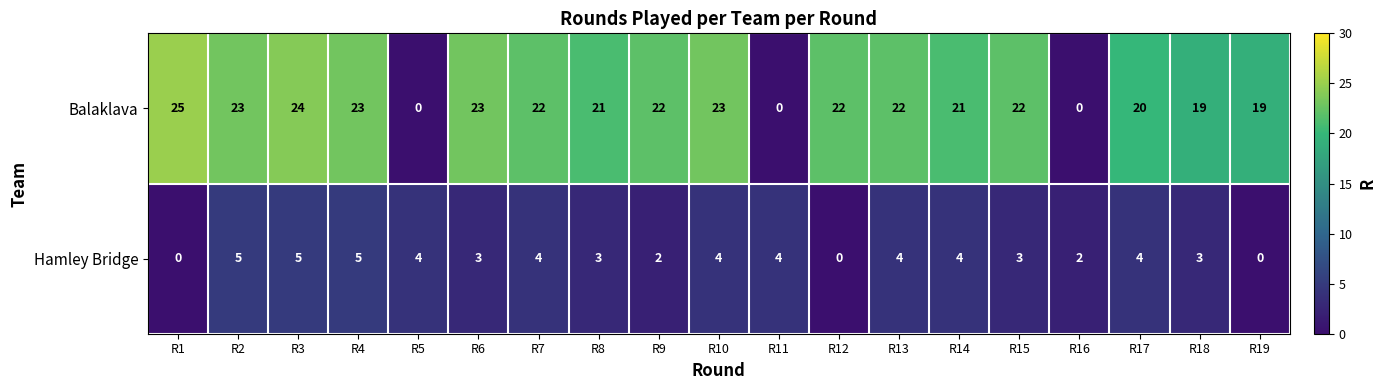

Rank the series at R8 from highest to lowest value.

Balaklava, Hamley Bridge